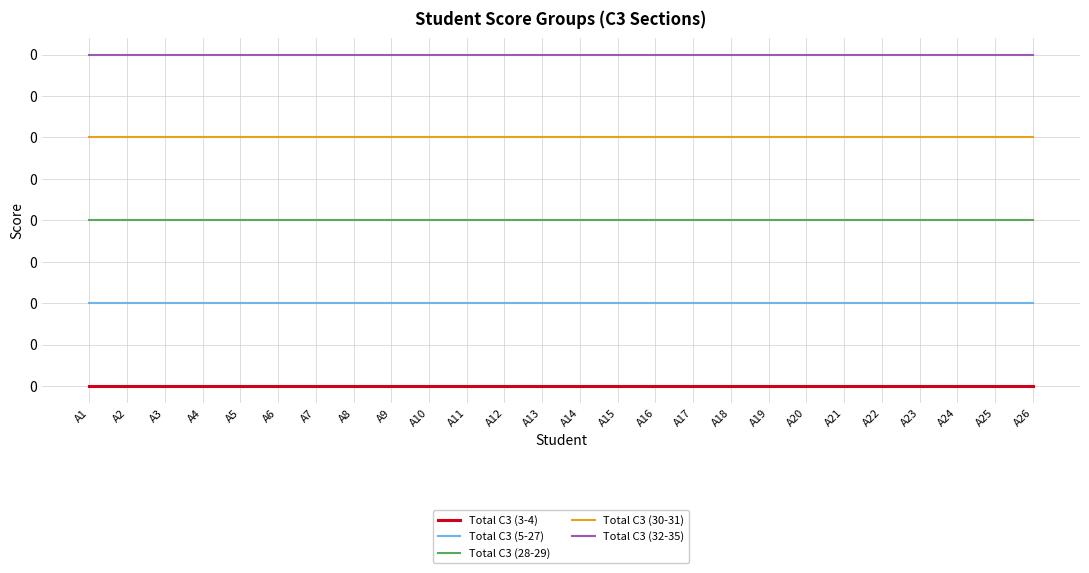

True or false: Total C3 (28-29) and Total C3 (30-31) intersect in this chart.

False